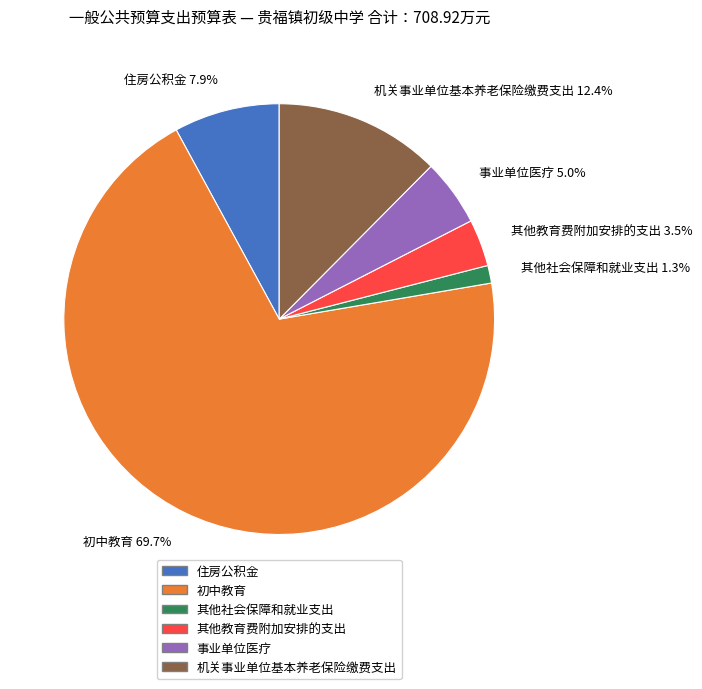

Rank the categories by value from highest to lowest.

初中教育, 机关事业单位基本养老保险缴费支出, 住房公积金, 事业单位医疗, 其他教育费附加安排的支出, 其他社会保障和就业支出